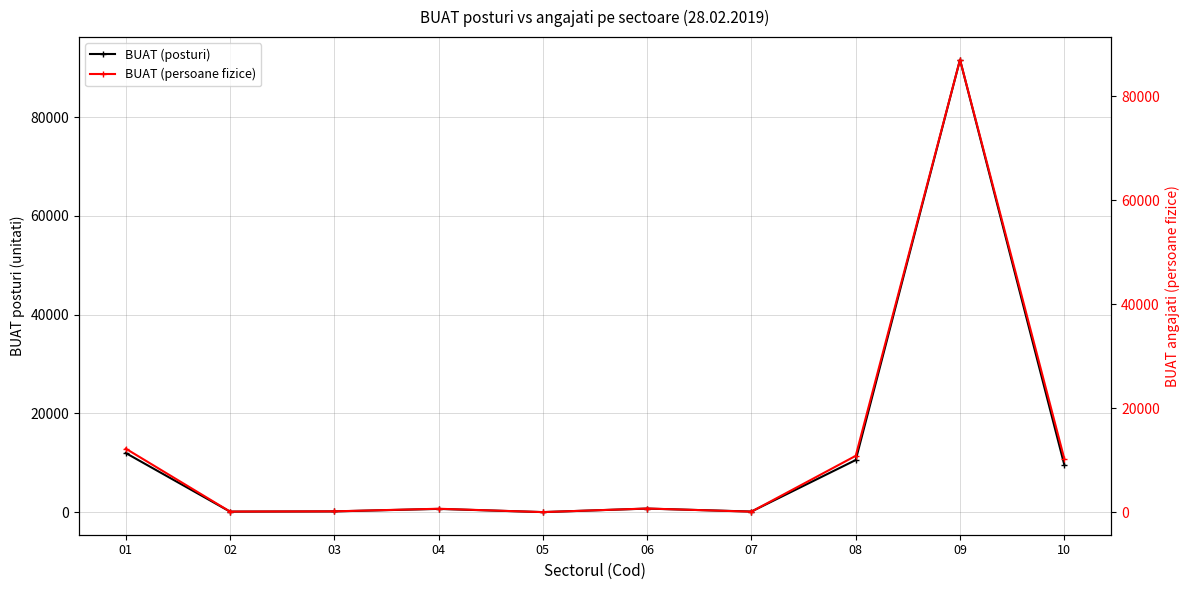

Does the chart display data point markers on the line(s)?

Yes